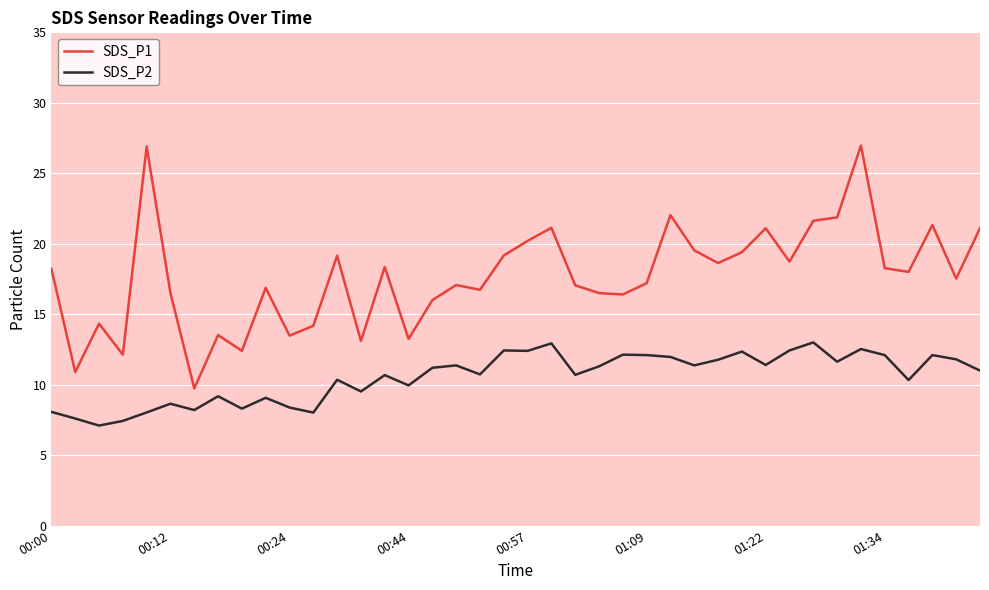

How many lines are shown in the chart?

2